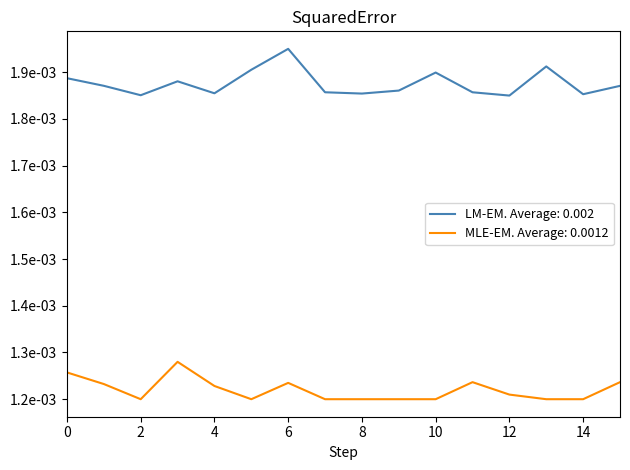

Reading right to left, list all the values displayed in this chart.

LM-EM. Average: 0.002: 0.0	0.0	0.0	0.0	0.0	0.0	0.0	0.0	0.0	0.0	0.0	0.0	0.0	0.0	0.0	0.0
MLE-EM. Average: 0.0012: 0.0	0.0	0.0	0.0	0.0	0.0	0.0	0.0	0.0	0.0	0.0	0.0	0.0	0.0	0.0	0.0